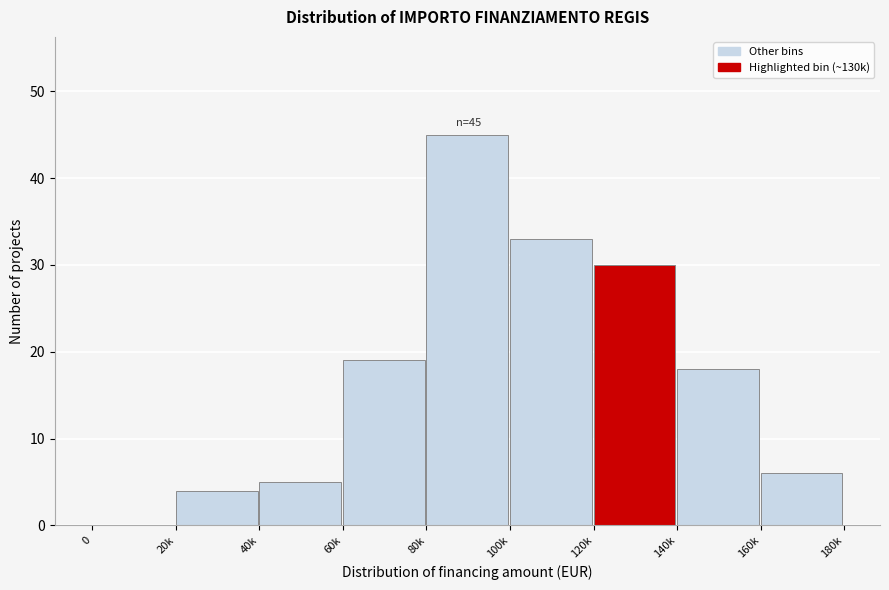

Reading left to right, extract all data points from this chart.

0=0	20k=4	40k=5	60k=19	80k=45	100k=33	120k=30	140k=18	160k=6